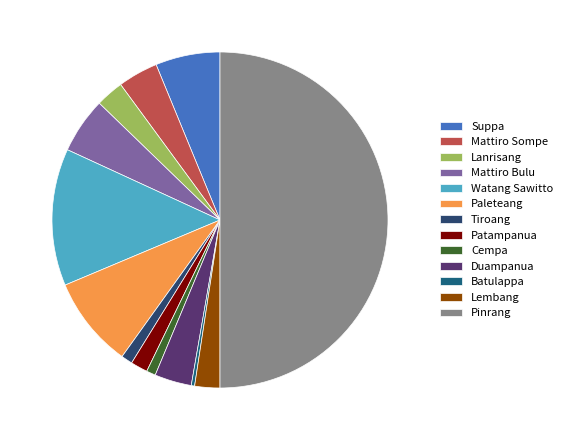

Do Watang Sawitto and Lanrisang together represent more than half of the pie?

No